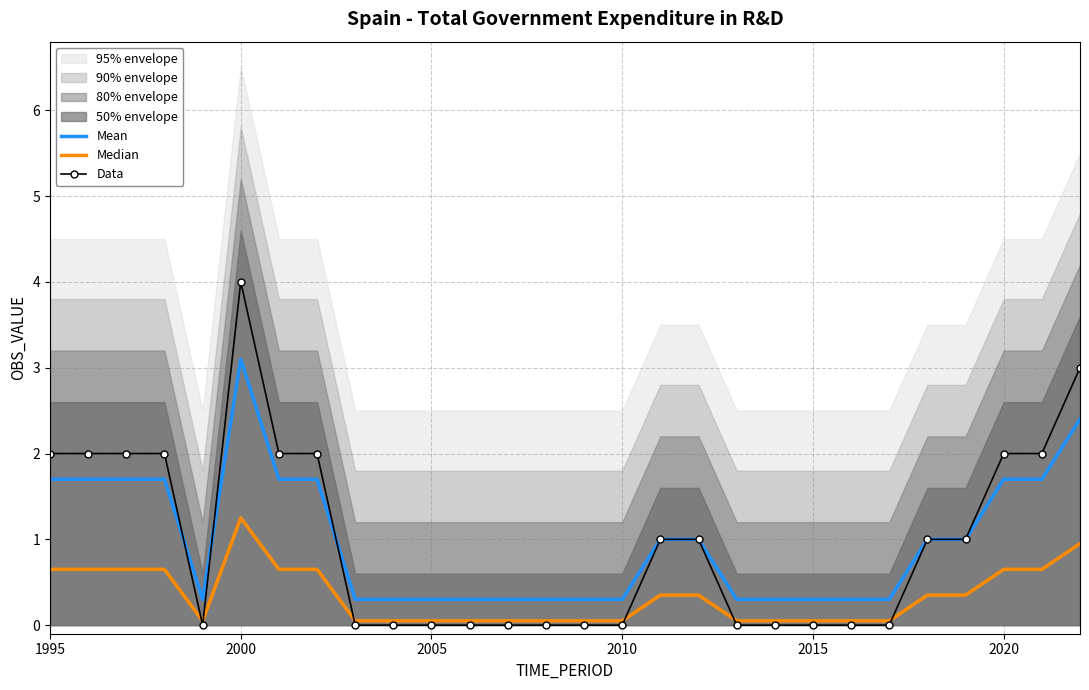

What is the highest value of the Data series?

4.0